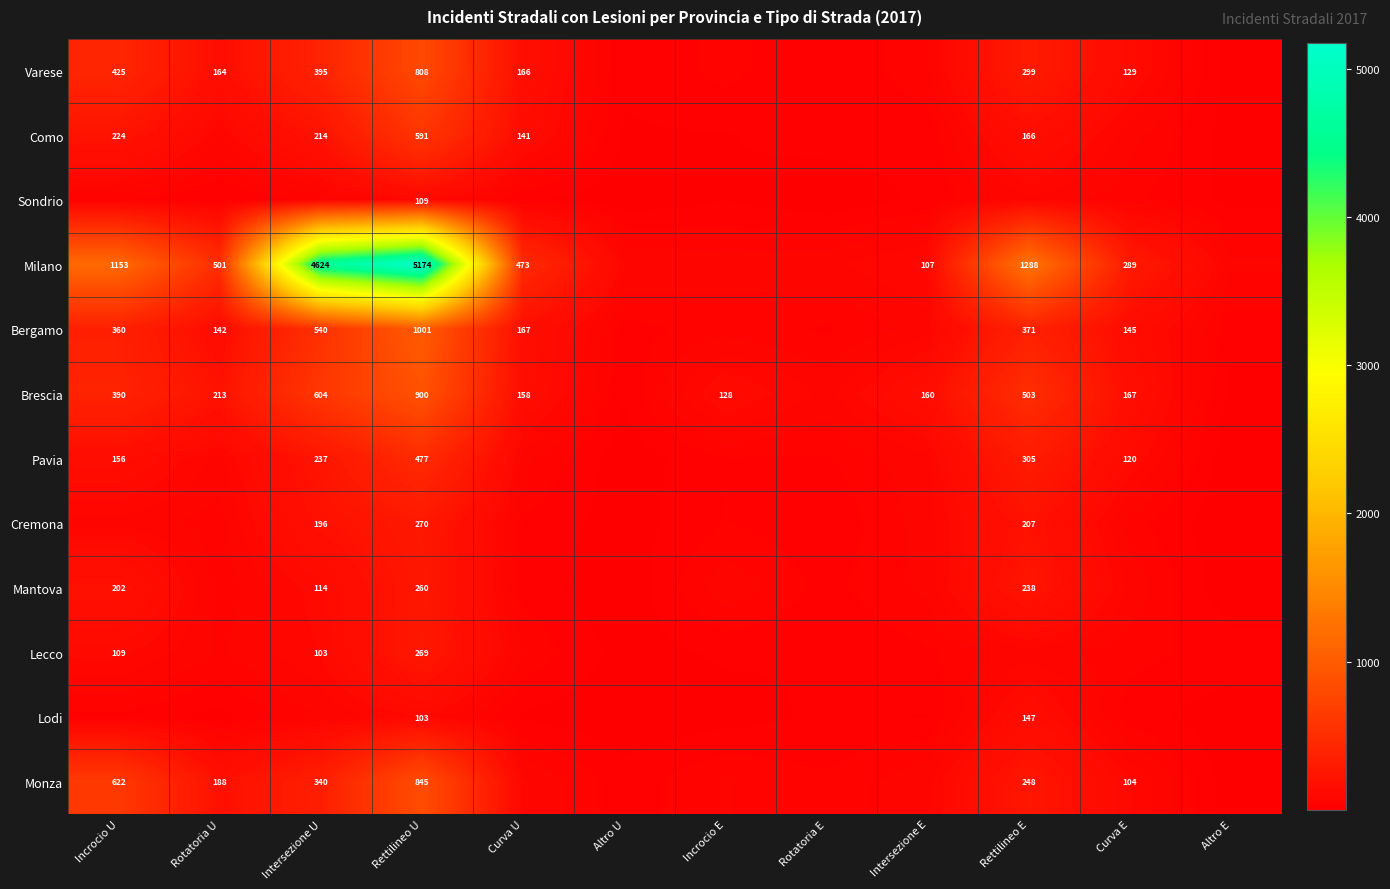

What is the difference between the Milano values at Intersezione E and Curva U?

366